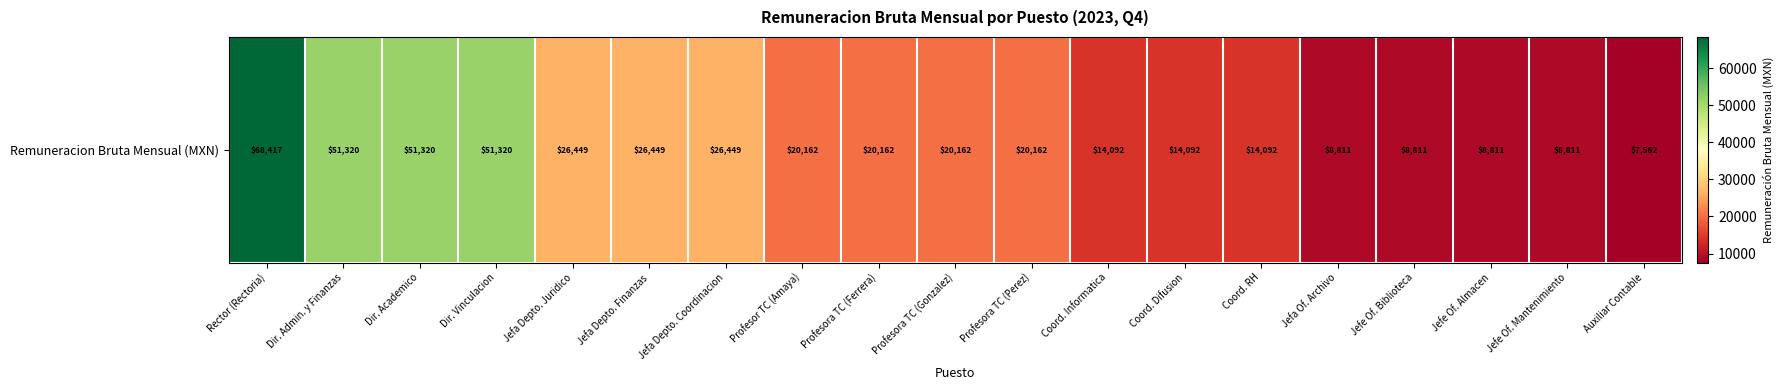

The value at Rector (Rectoria) is 114195.3. True or false?

False